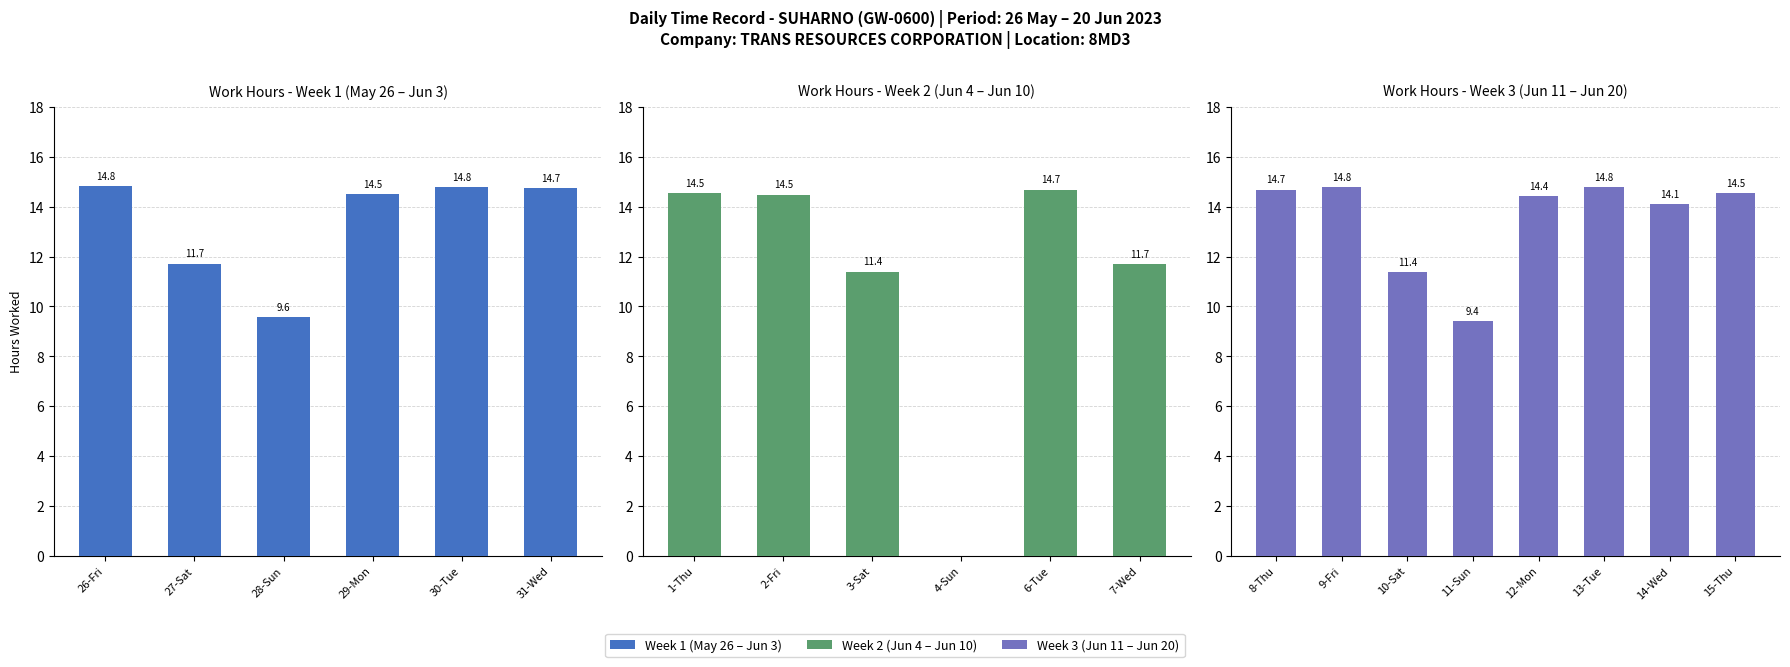

Are the bars grouped side by side (vs. stacked)?

No